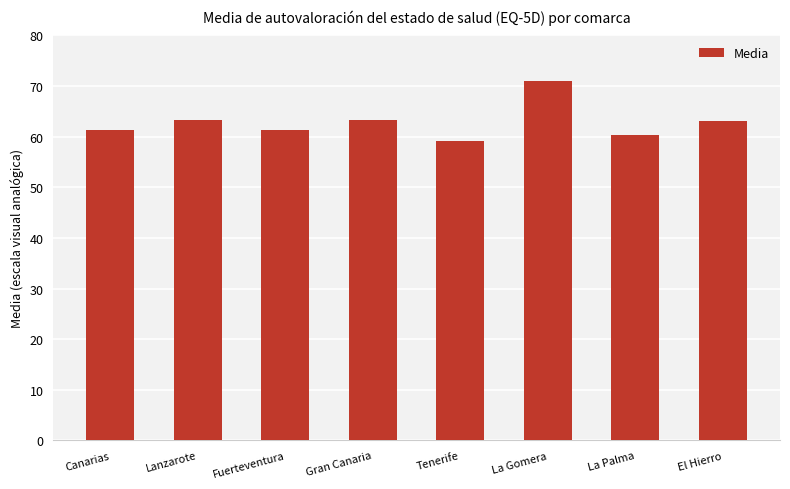

What is the maximum value shown in the chart?

70.9